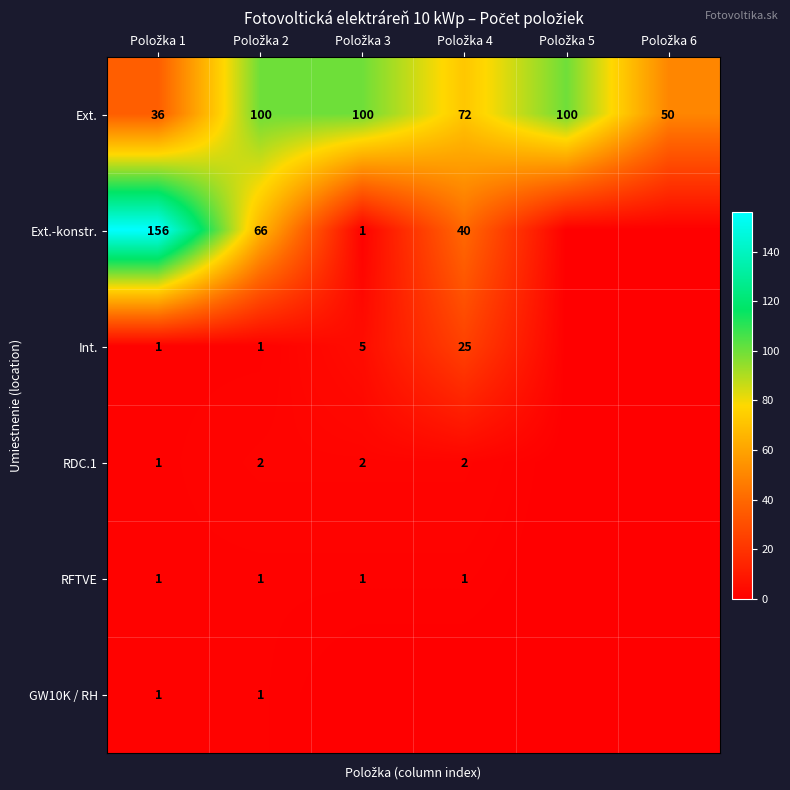

How many categories are shown in the chart?

6